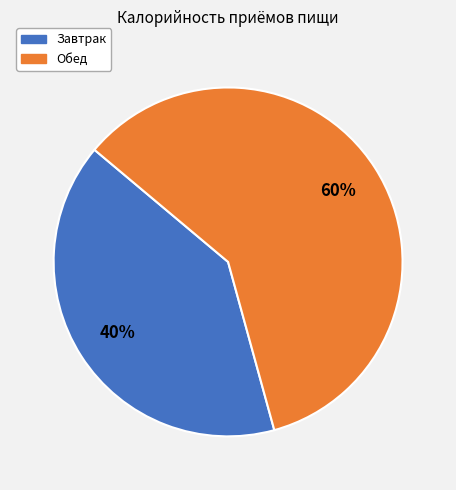

Rank the categories by value from highest to lowest.

Обед, Завтрак